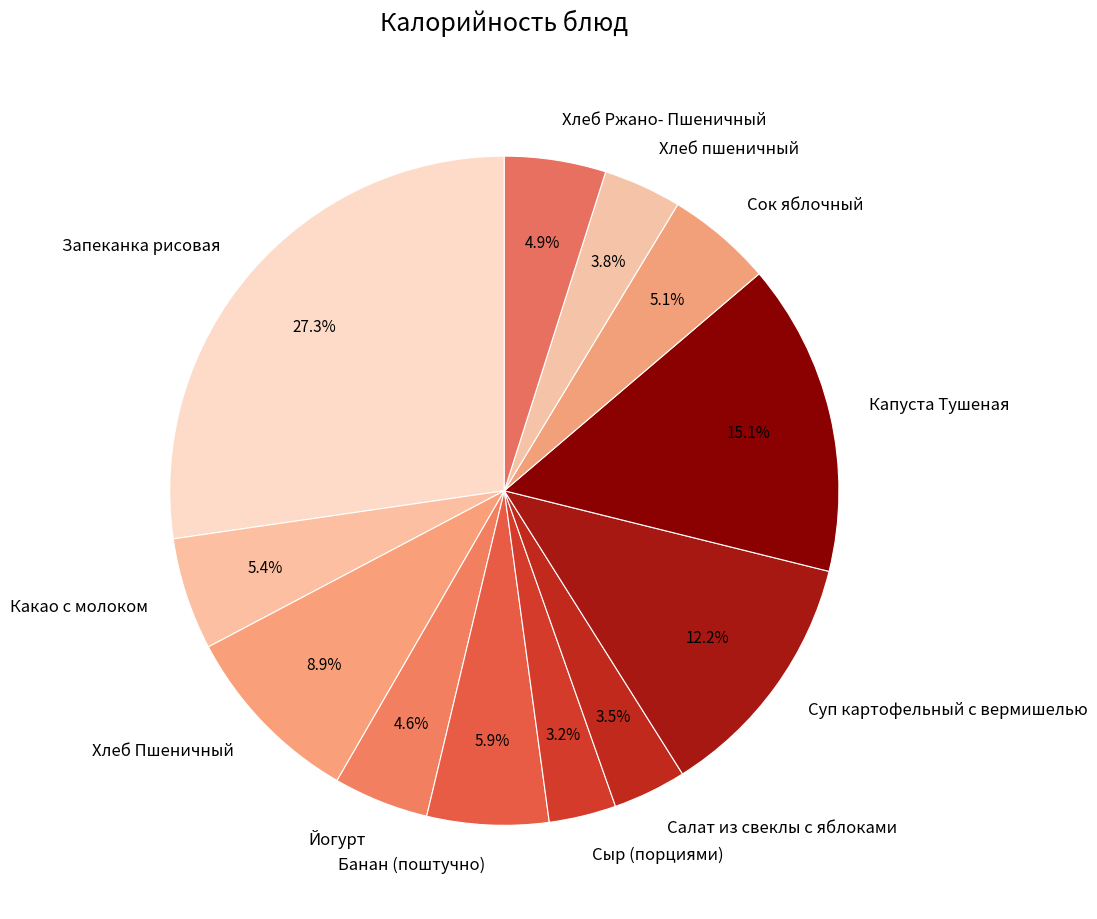

Between Салат из свеклы с яблоками and Банан (поштучно), which is larger?

Банан (поштучно)